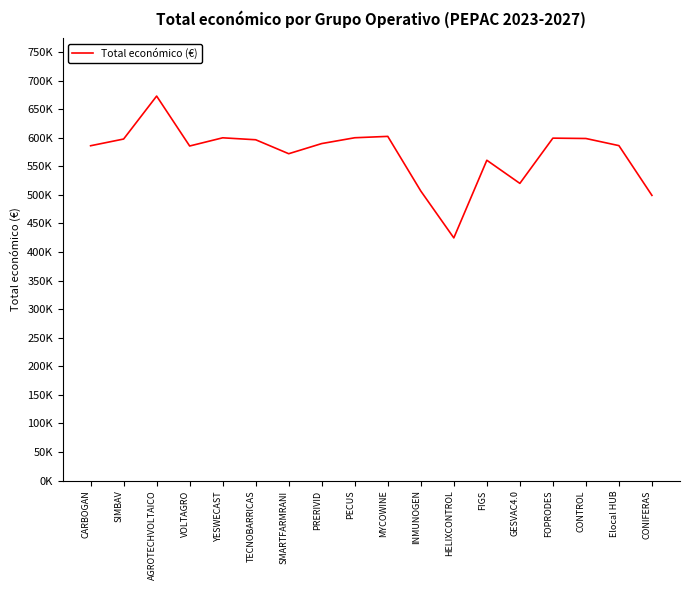

Read the value at INMUNOGEN.

506703.0